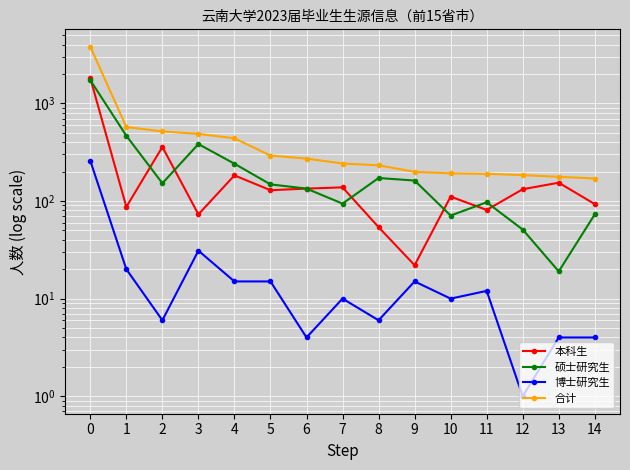

What is the difference between the 本科生 values at 8 and 13?

100